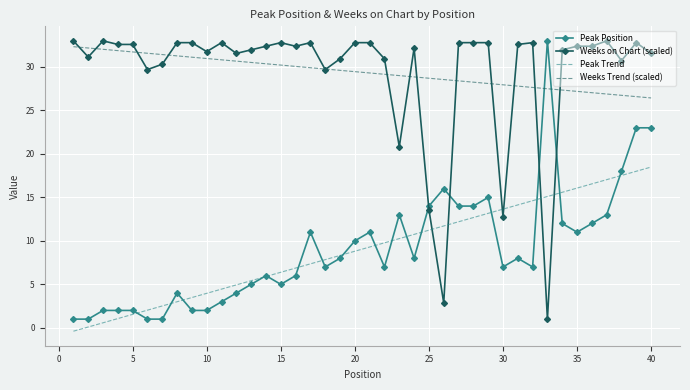

What are all the series names shown in the legend?

Peak Position, Weeks on Chart (scaled), Peak Trend, Weeks Trend (scaled)